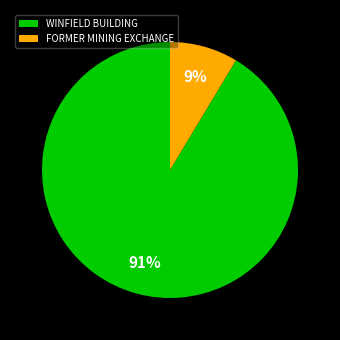

Do FORMER MINING EXCHANGE and WINFIELD BUILDING together represent more than half of the pie?

Yes